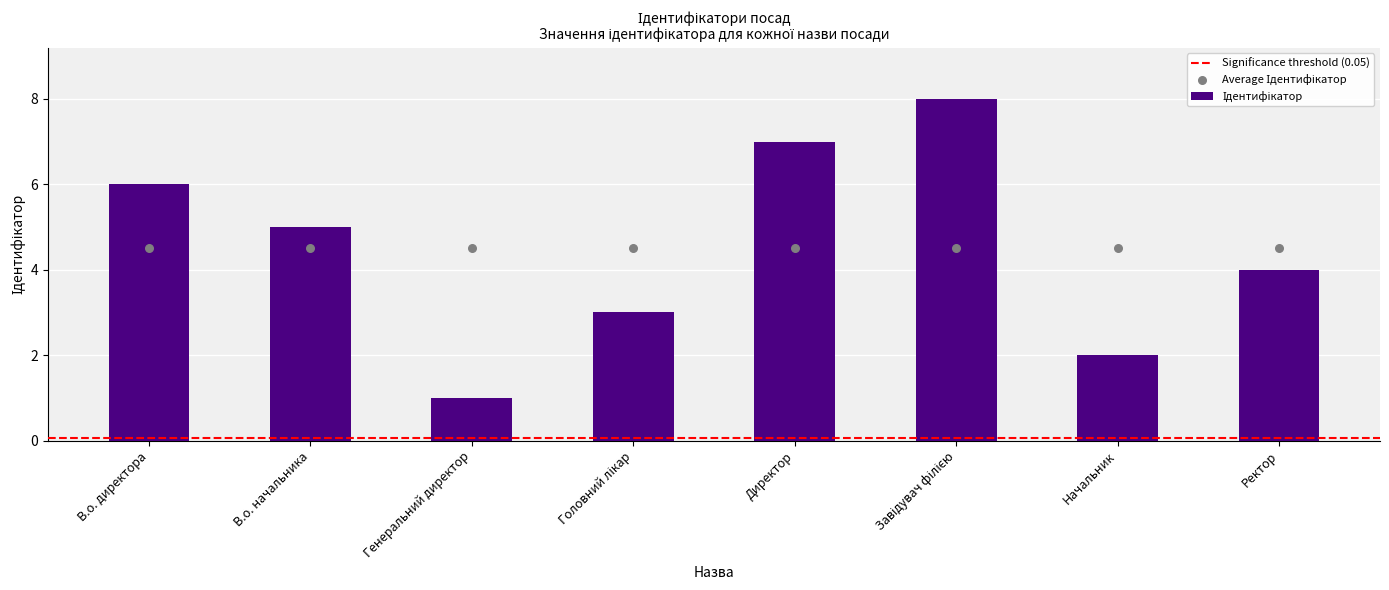

Between Директор and Генеральний директор, which is larger?

Директор